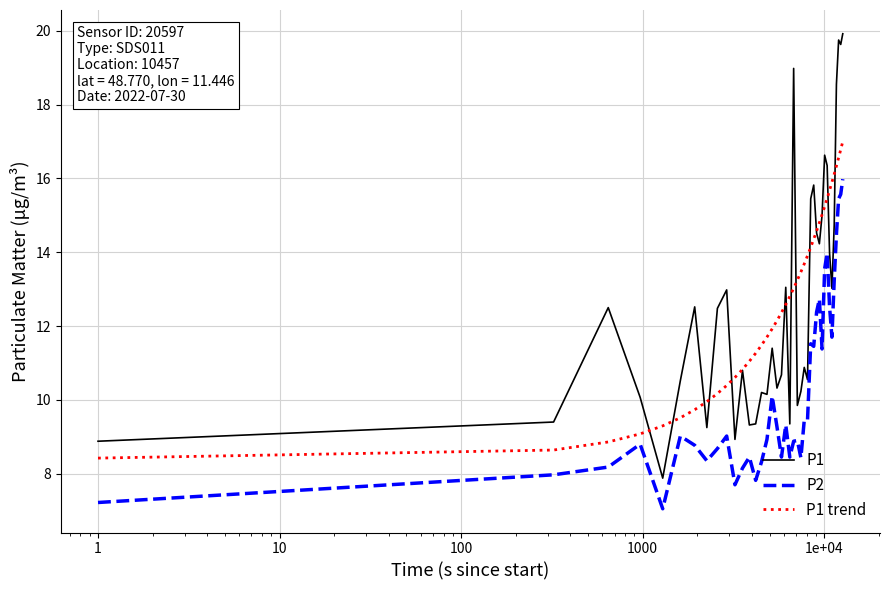

Which series has the largest range (max minus min)?

P1